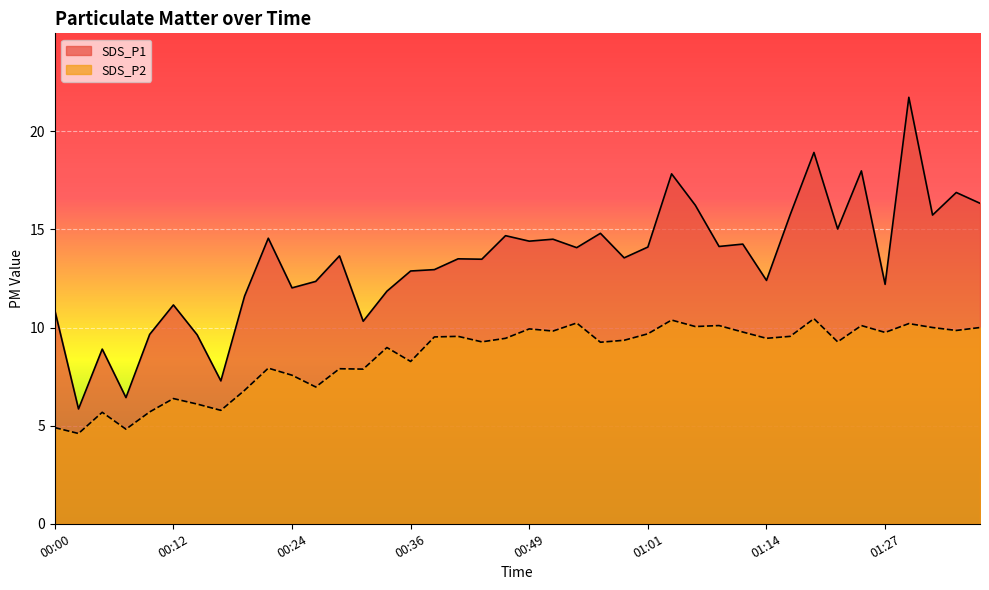

Reading left to right, extract all data points from this chart.

SDS_P1: 00:00=10.9	00:02=5.8	00:05=8.9	00:07=6.4	00:10=9.7	00:12=11.2	00:14=9.6	00:17=7.3	00:19=11.6	00:22=14.6	00:24=12.0	00:27=12.3	00:29=13.7	00:31=10.3	00:34=11.8	00:36=12.9	00:39=12.9	00:41=13.5	00:44=13.5	00:46=14.7	00:49=14.4	00:51=14.5	00:53=14.1	00:56=14.8	00:58=13.6	01:01=14.1	01:03=17.8	01:06=16.2	01:09=14.1	01:11=14.2	01:14=12.4	01:16=15.8	01:19=18.9	01:22=15.0	01:25=18.0	01:27=12.2	01:30=21.7	01:32=15.7	01:35=16.9	01:38=16.3
SDS_P2: 00:00=4.9	00:02=4.6	00:05=5.7	00:07=4.8	00:10=5.7	00:12=6.4	00:14=6.1	00:17=5.8	00:19=6.8	00:22=7.9	00:24=7.6	00:27=7.0	00:29=7.9	00:31=7.9	00:34=9.0	00:36=8.3	00:39=9.5	00:41=9.6	00:44=9.3	00:46=9.4	00:49=9.9	00:51=9.8	00:53=10.2	00:56=9.2	00:58=9.3	01:01=9.7	01:03=10.4	01:06=10.1	01:09=10.1	01:11=9.8	01:14=9.4	01:16=9.6	01:19=10.4	01:22=9.3	01:25=10.1	01:27=9.8	01:30=10.2	01:32=10.0	01:35=9.8	01:38=10.0